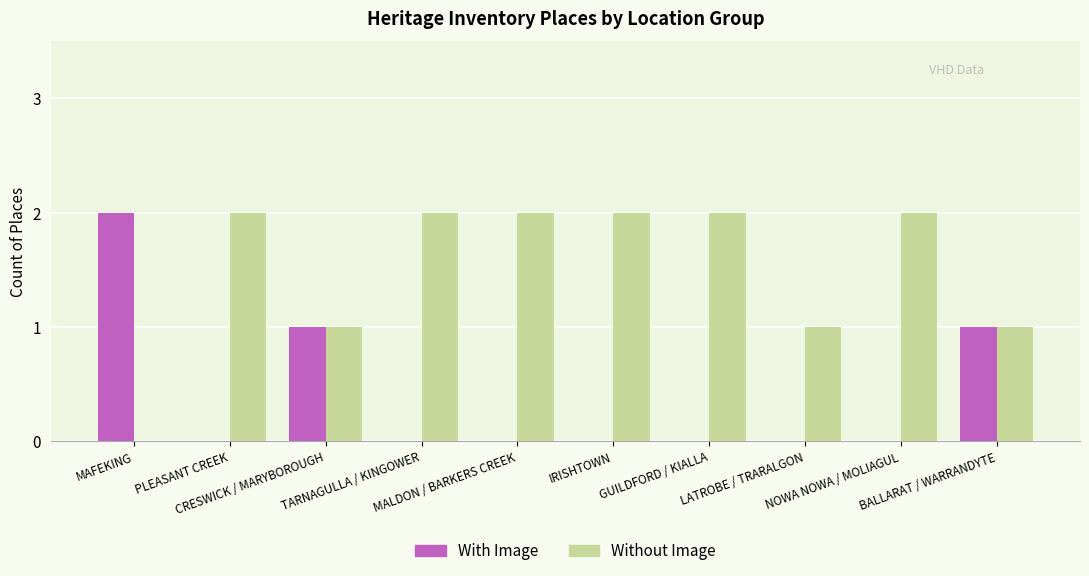

Which series has the largest total across all categories?

Without Image